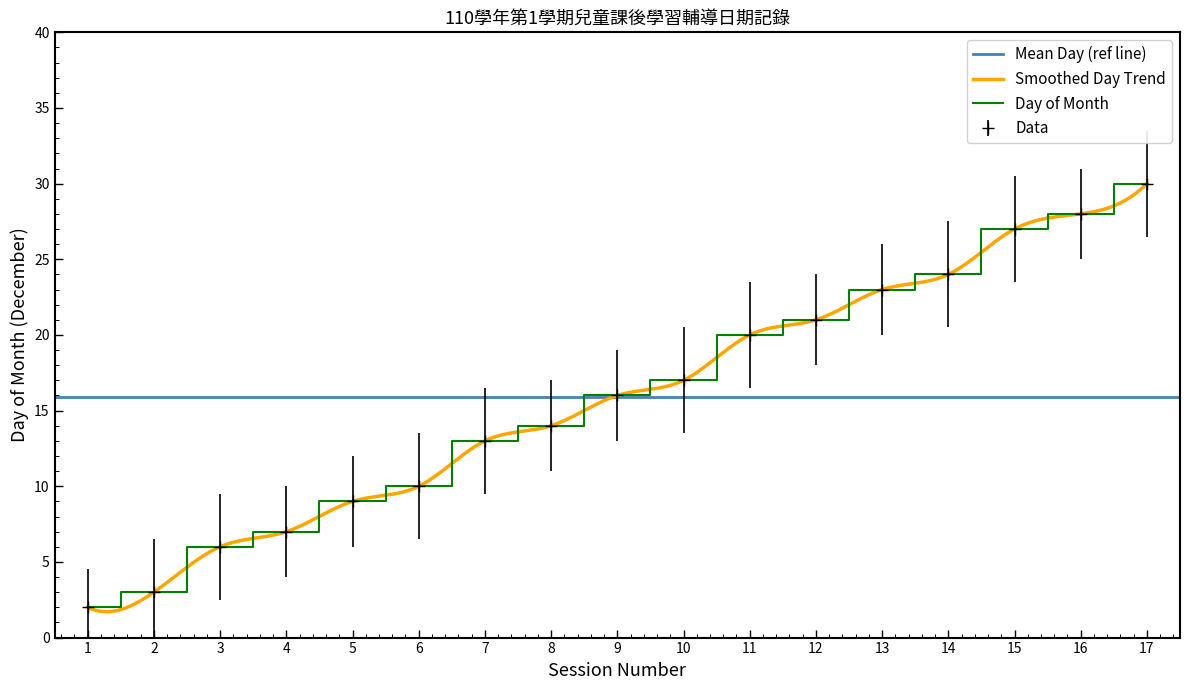

Reading right to left, what are all the values shown in this chart?

Day of Month: 17=30	16=28	15=27	14=24	13=23	12=21	11=20	10=17	9=16	8=14	7=13	6=10	5=9	4=7	3=6	2=3	1=2
Session Number: 17=30	16=28	15=27	14=24	13=23	12=21	11=20	10=17	9=16	8=14	7=13	6=10	5=9	4=7	3=6	2=3	1=2